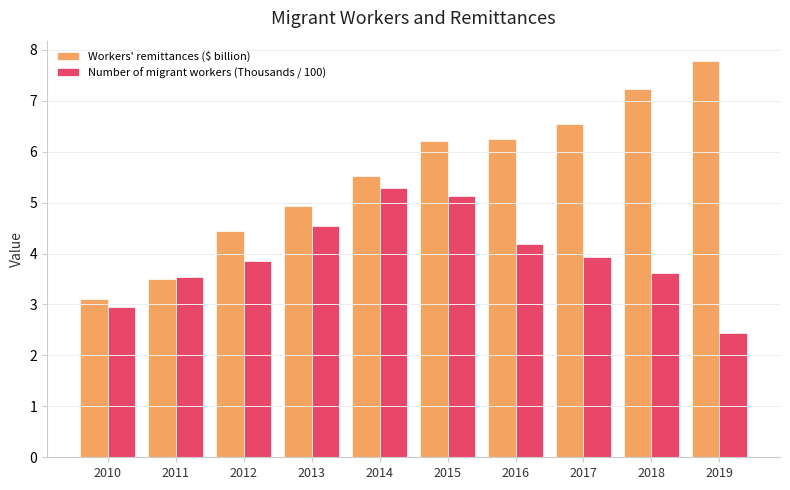

At which label does Number of migrant workers (Thousands / 100) reach its minimum?

2019